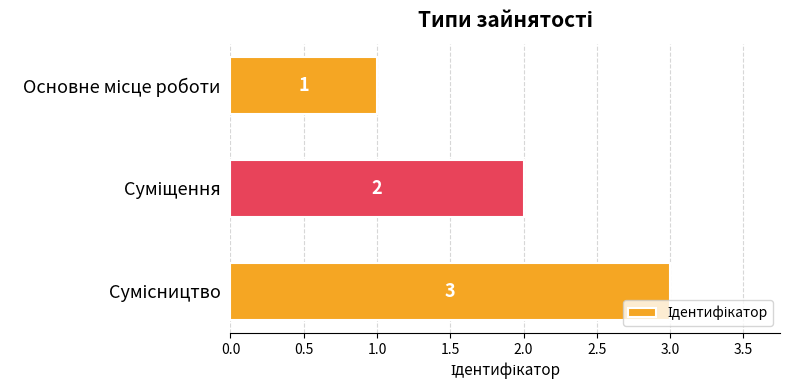

How many bars are there in total?

3